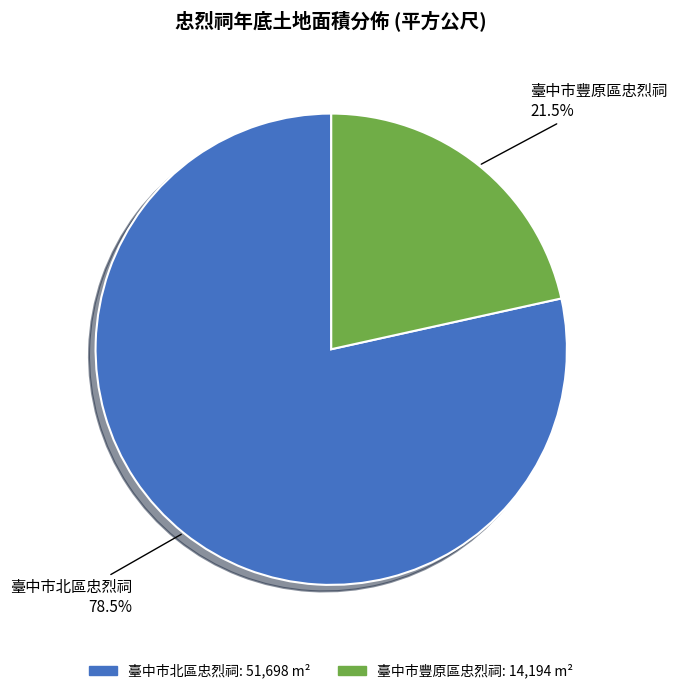

Does 臺中市豐原區忠烈祠 represent more than half of the total?

No